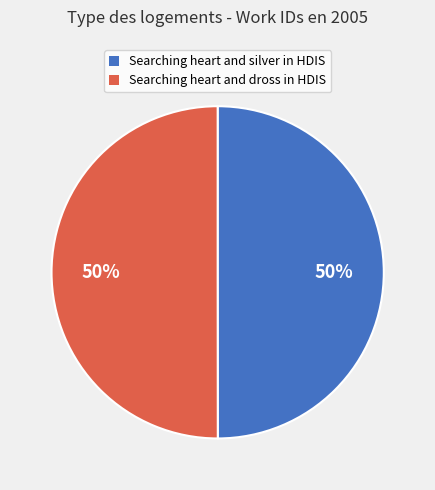

Approximately how many times larger is the value at Searching heart and dross in HDIS compared to Searching heart and silver in HDIS?

1.0